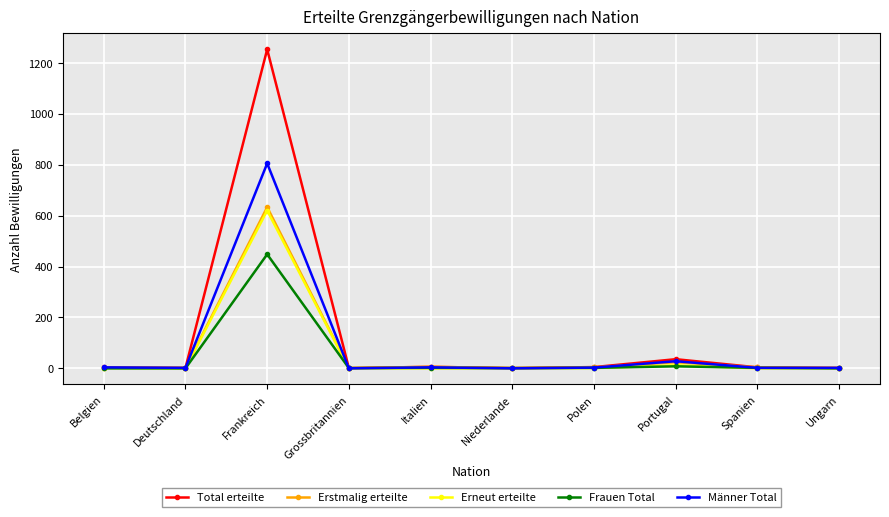

What is the sum of all Frauen Total values?

464